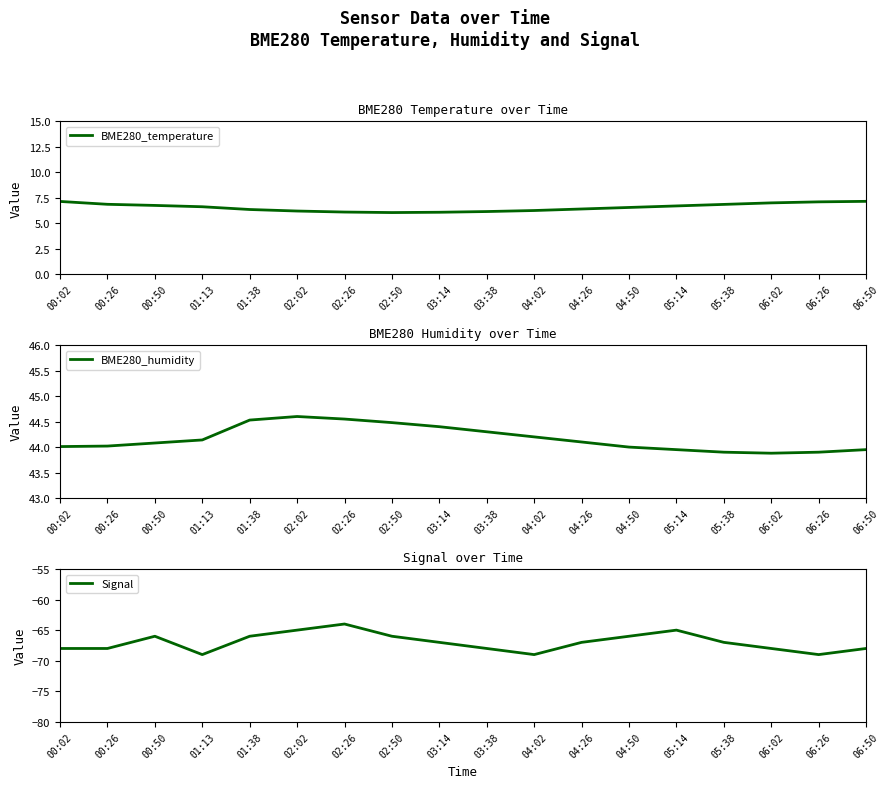

How many Signal values are between -68 and -66?

12